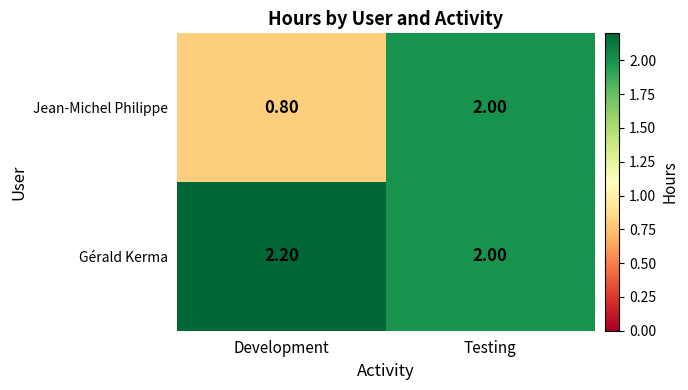

What is the sum of the Gérald Kerma values at Testing and Development?

4.2